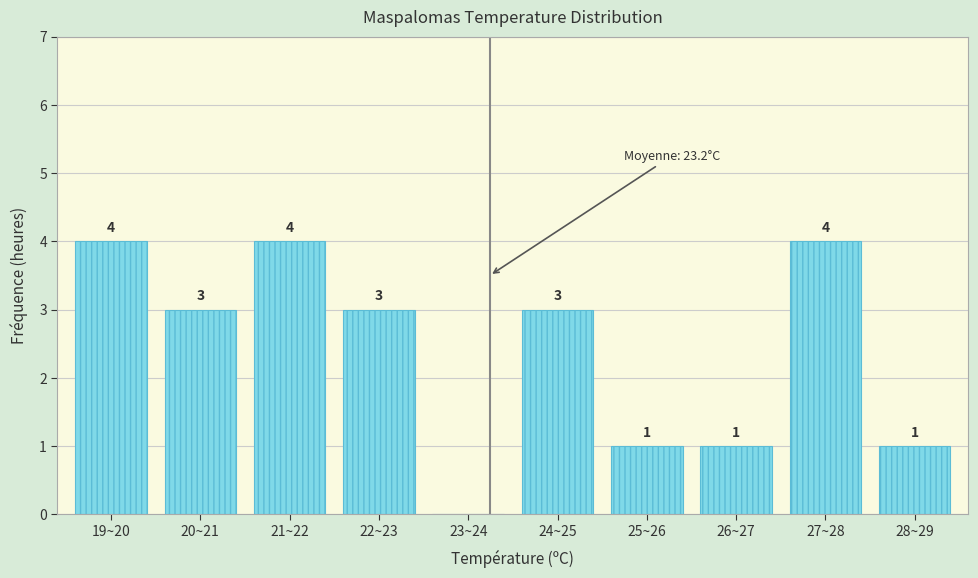

Reading left to right, extract all data points from this chart.

19~20=4	20~21=3	21~22=4	22~23=3	23~24=0	24~25=3	25~26=1	26~27=1	27~28=4	28~29=1